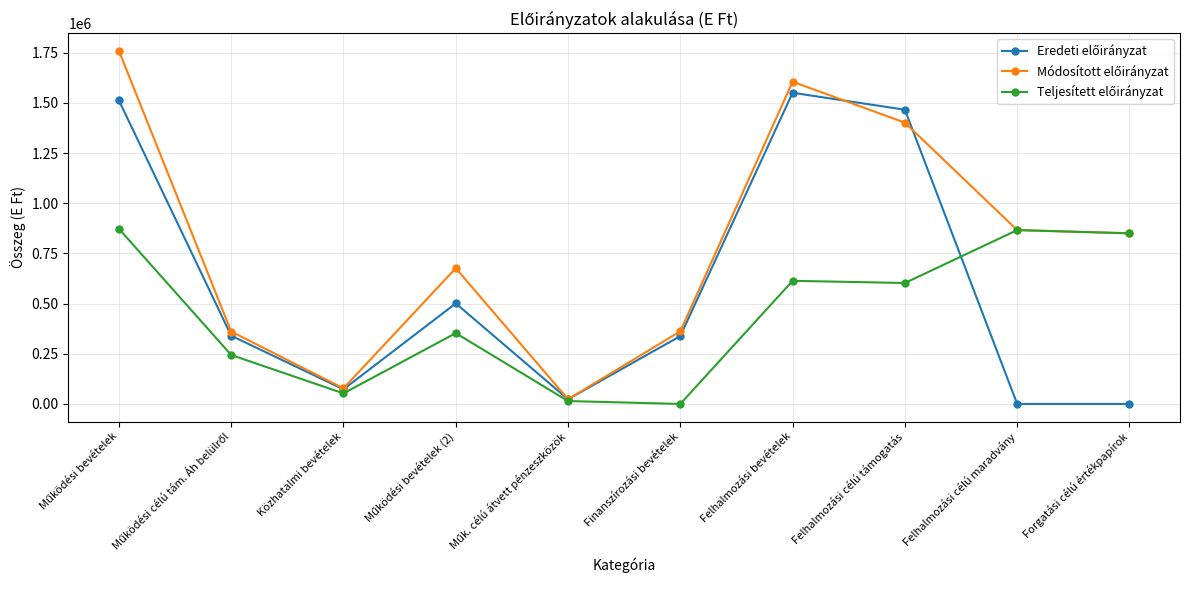

At how many categories does at least one series exceed 275345?

8